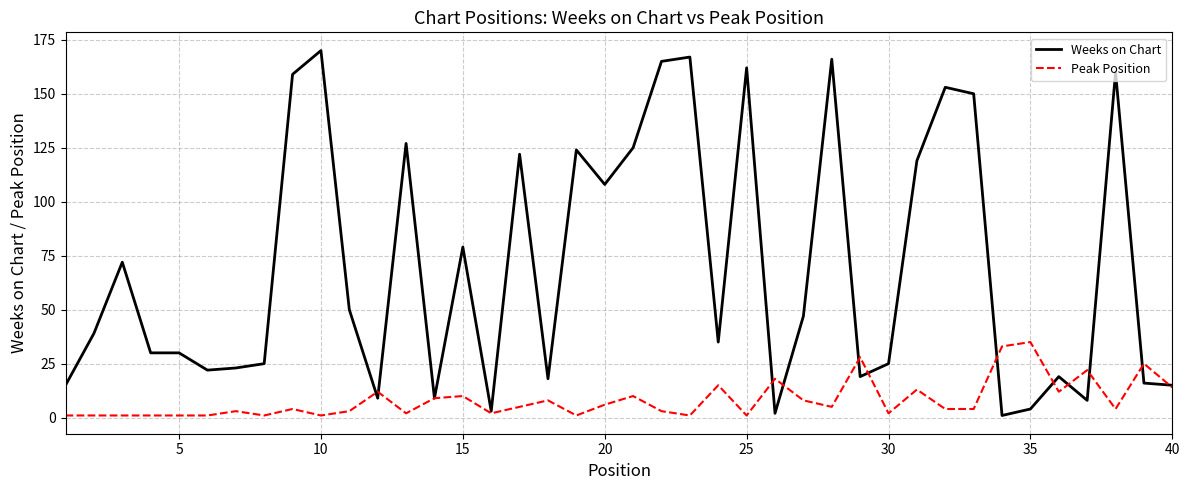

What is the highest value of the Weeks on Chart series?

170